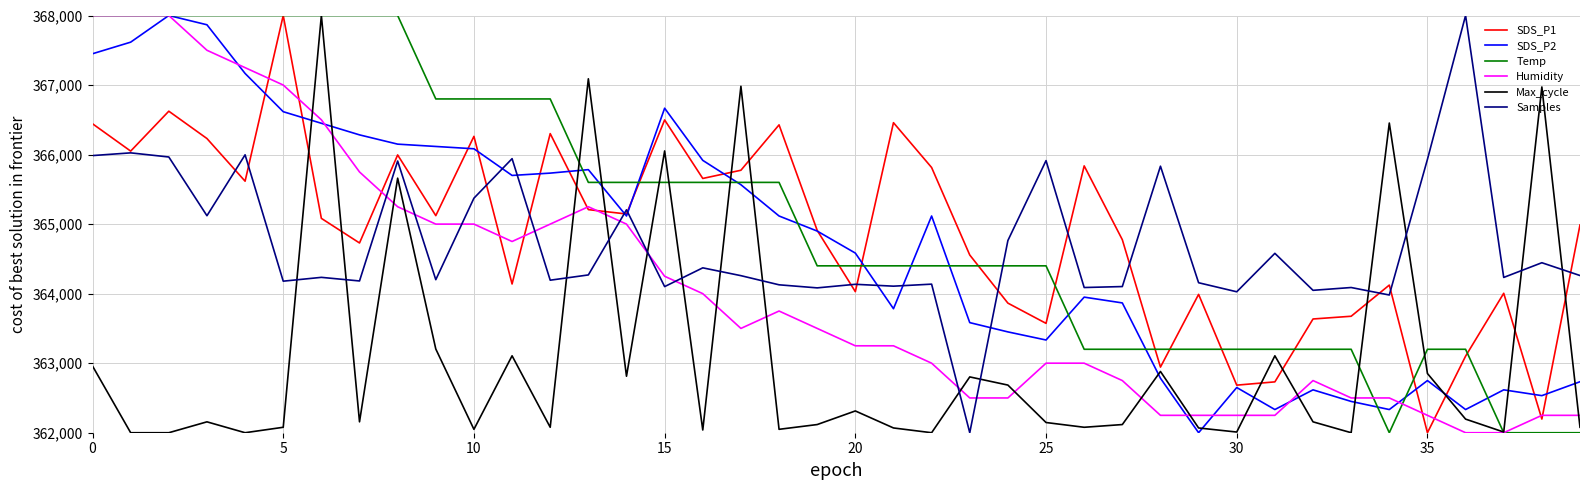

Does the chart have visible grid lines?

Yes